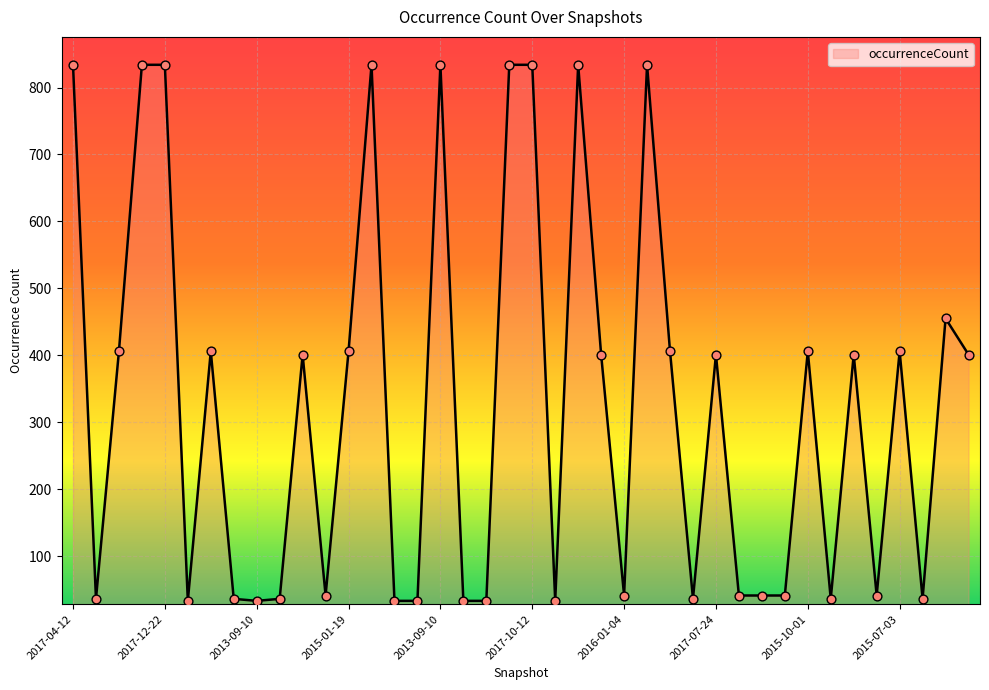

What is the difference between the maximum and minimum values?

801